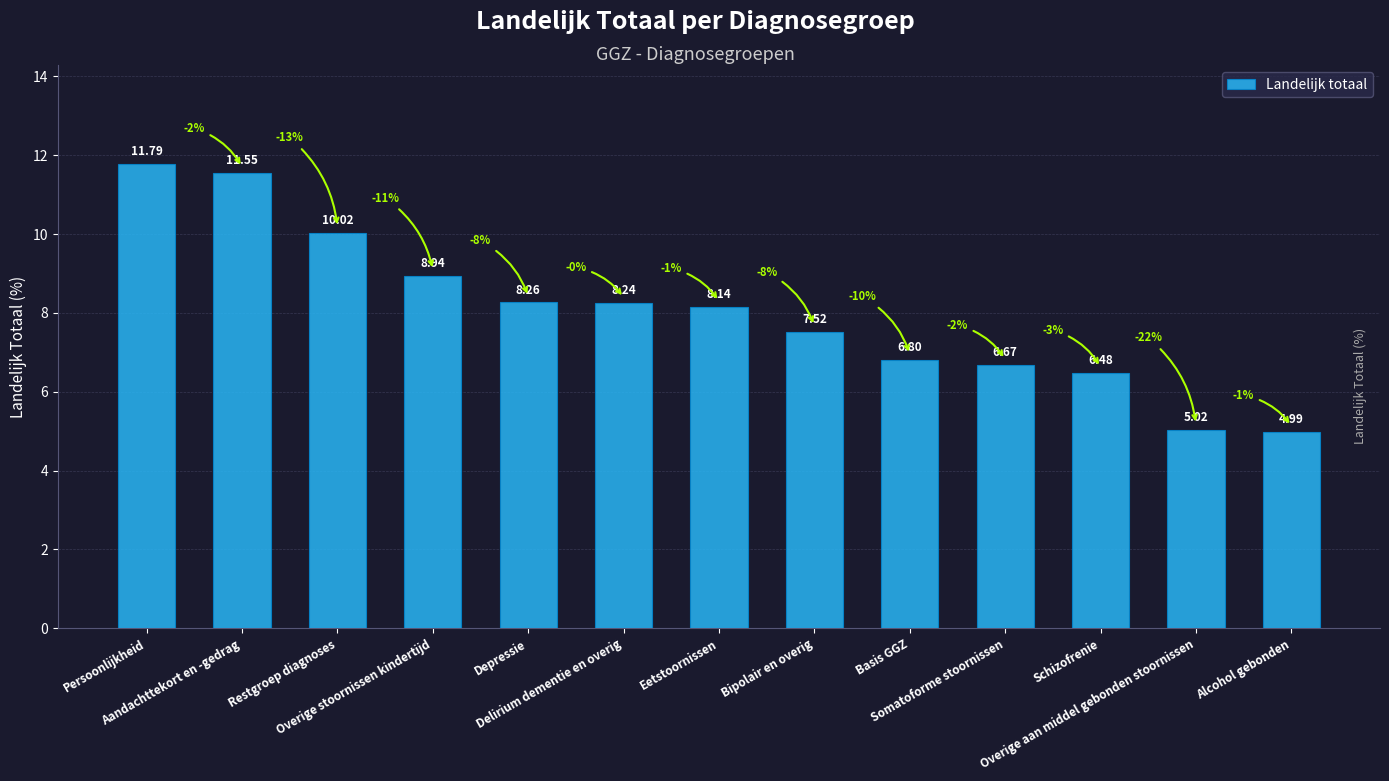

The chart shows a value of 15.2 at Restgroep diagnoses. True or false?

False